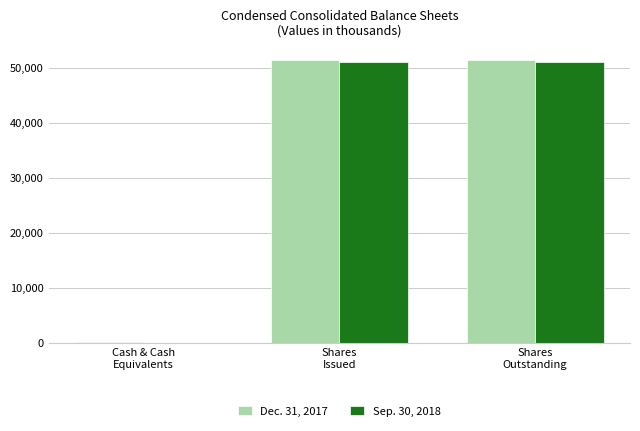

Reading left to right, extract all data points from this chart.

Dec. 31, 2017: Cash & Cash
Equivalents=170.4	Shares
Issued=51448.8	Shares
Outstanding=51448.8
Sep. 30, 2018: Cash & Cash
Equivalents=60.0	Shares
Issued=51205.0	Shares
Outstanding=51205.0